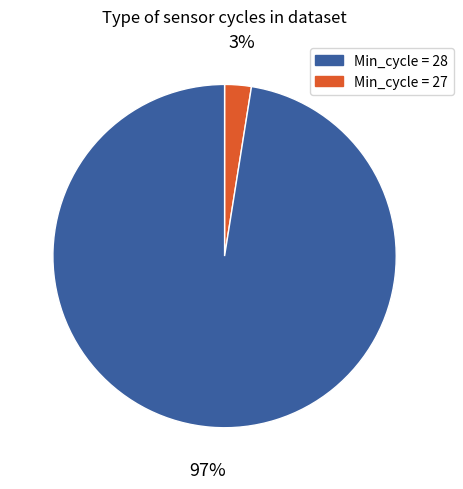

Is there a majority slice in this chart?

Yes